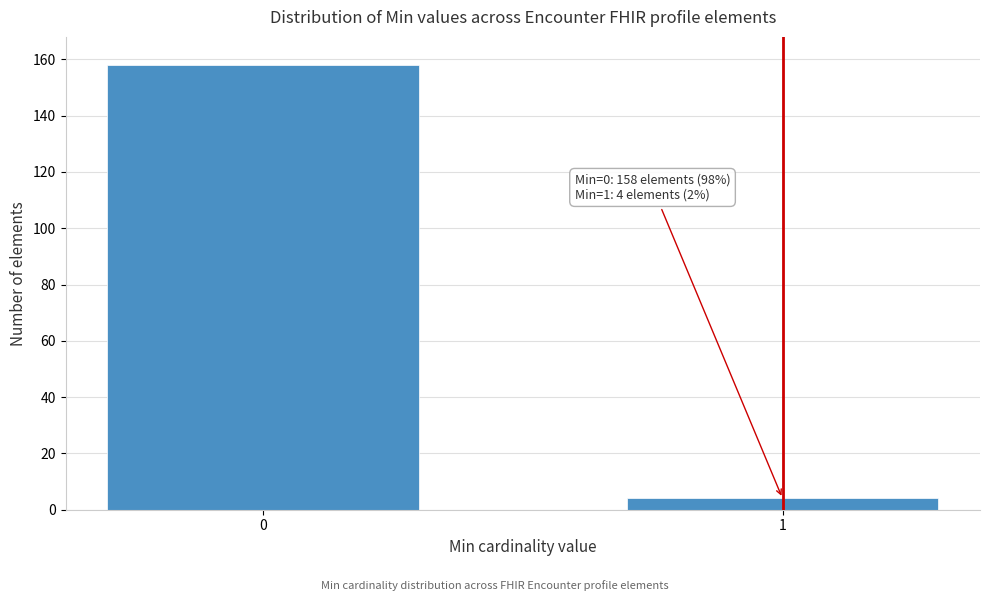

Reading right to left, extract all data points from this chart.

4	158